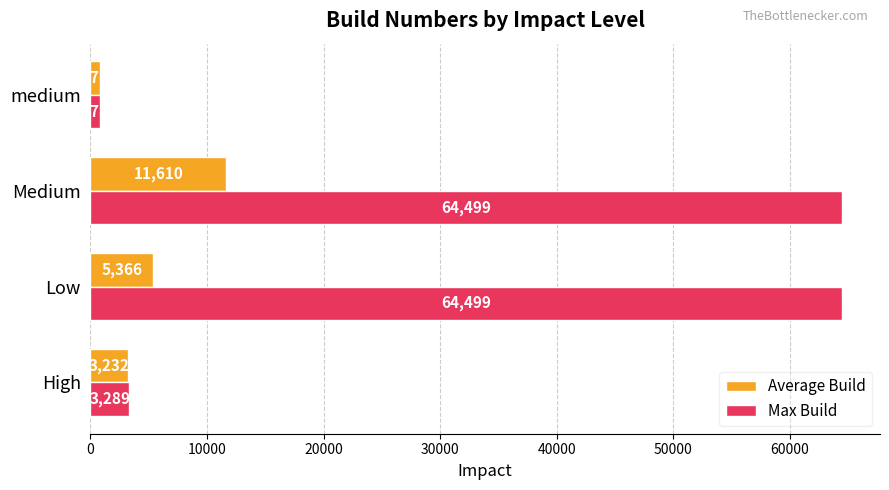

What is the minimum value shown in the chart?

778.0